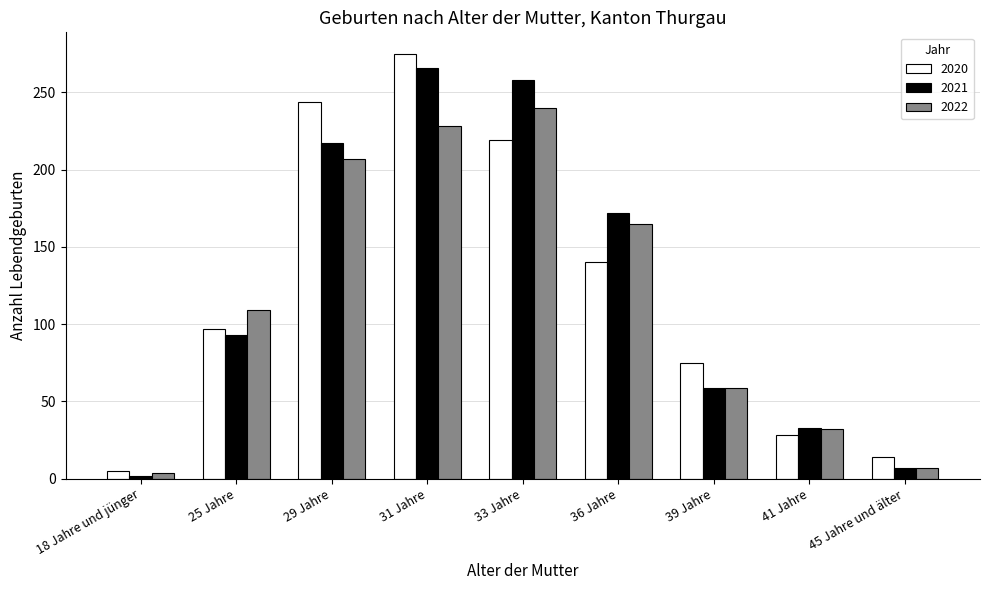

Reading right to left, extract all data points from this chart.

2020: 14	28	75	140	219	275	244	97	5
2021: 7	33	59	172	258	266	217	93	2
2022: 7	32	59	165	240	228	207	109	4